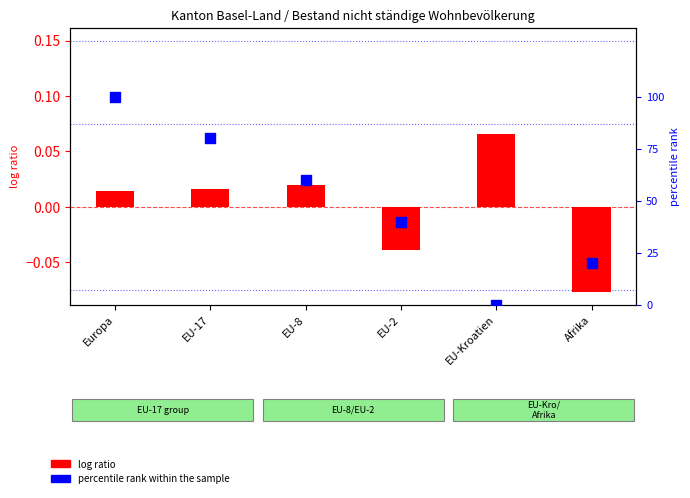

What are all the series names shown in the legend?

log ratio, percentile rank within the sample